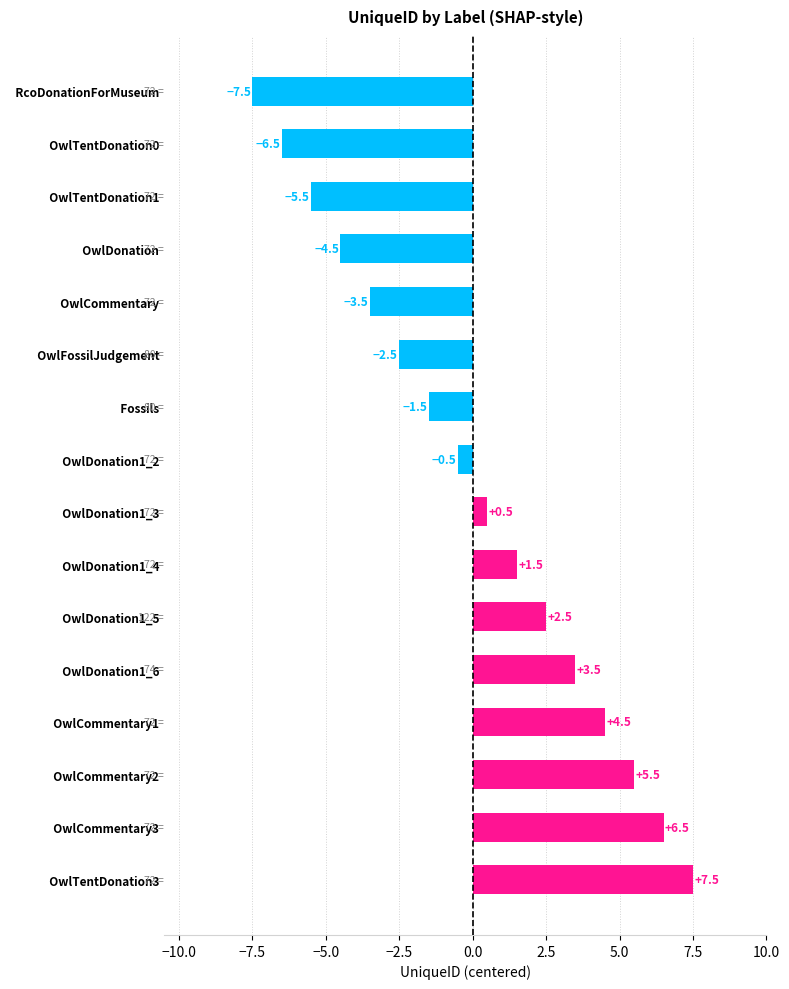

List the labels in order of value, largest first.

  OwlTentDonation3,   OwlCommentary3,   OwlCommentary2,   OwlCommentary1,   OwlDonation1_6,   OwlDonation1_5,   OwlDonation1_4,   OwlDonation1_3,   OwlDonation1_2,   Fossils,   OwlFossilJudgement,   OwlCommentary,   OwlDonation,   OwlTentDonation1,   OwlTentDonation0,   RcoDonationForMuseum